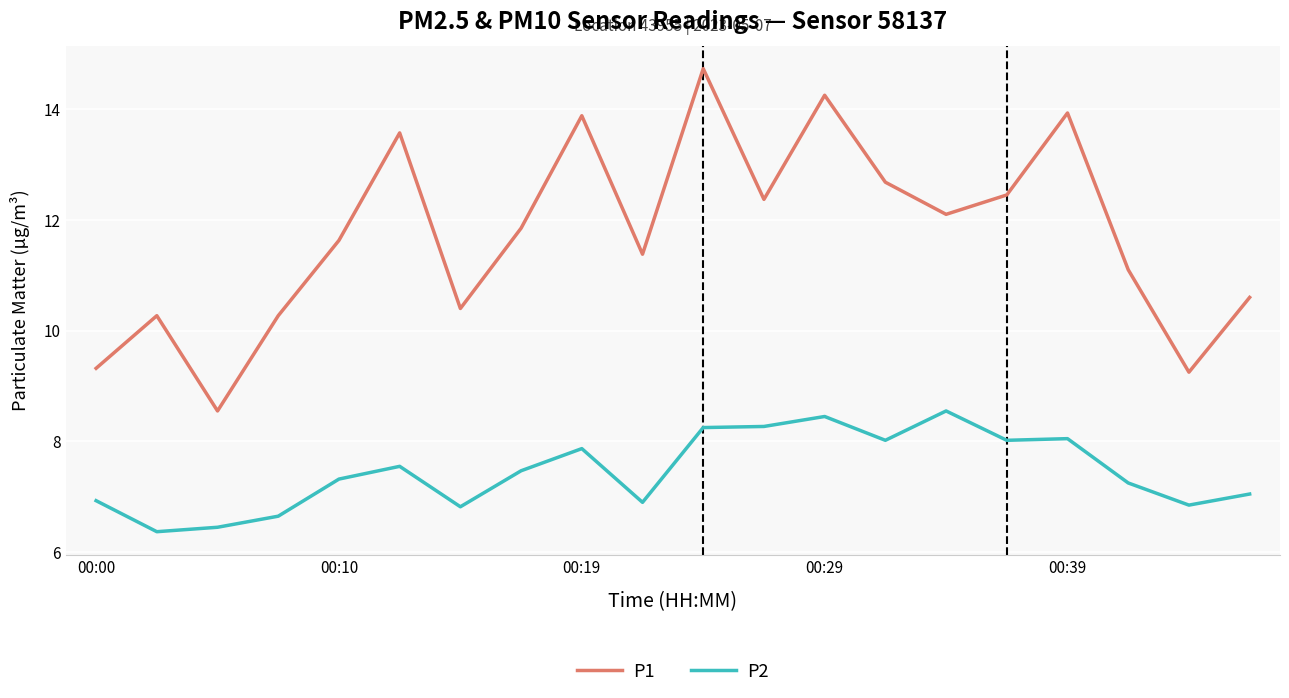

What is the average value of the P2 series?

7.5